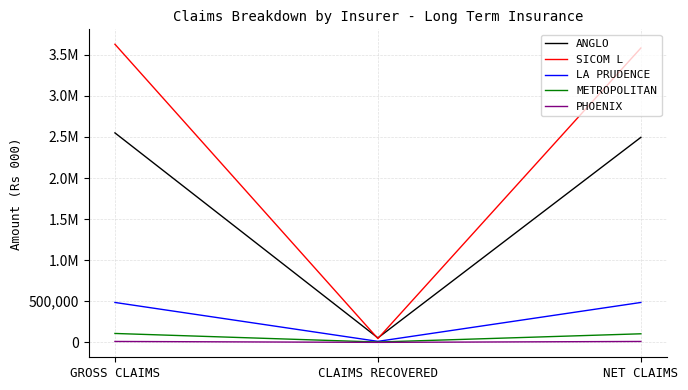

Rank the series at GROSS CLAIMS from highest to lowest value.

SICOM L, ANGLO, LA PRUDENCE, METROPOLITAN, PHOENIX